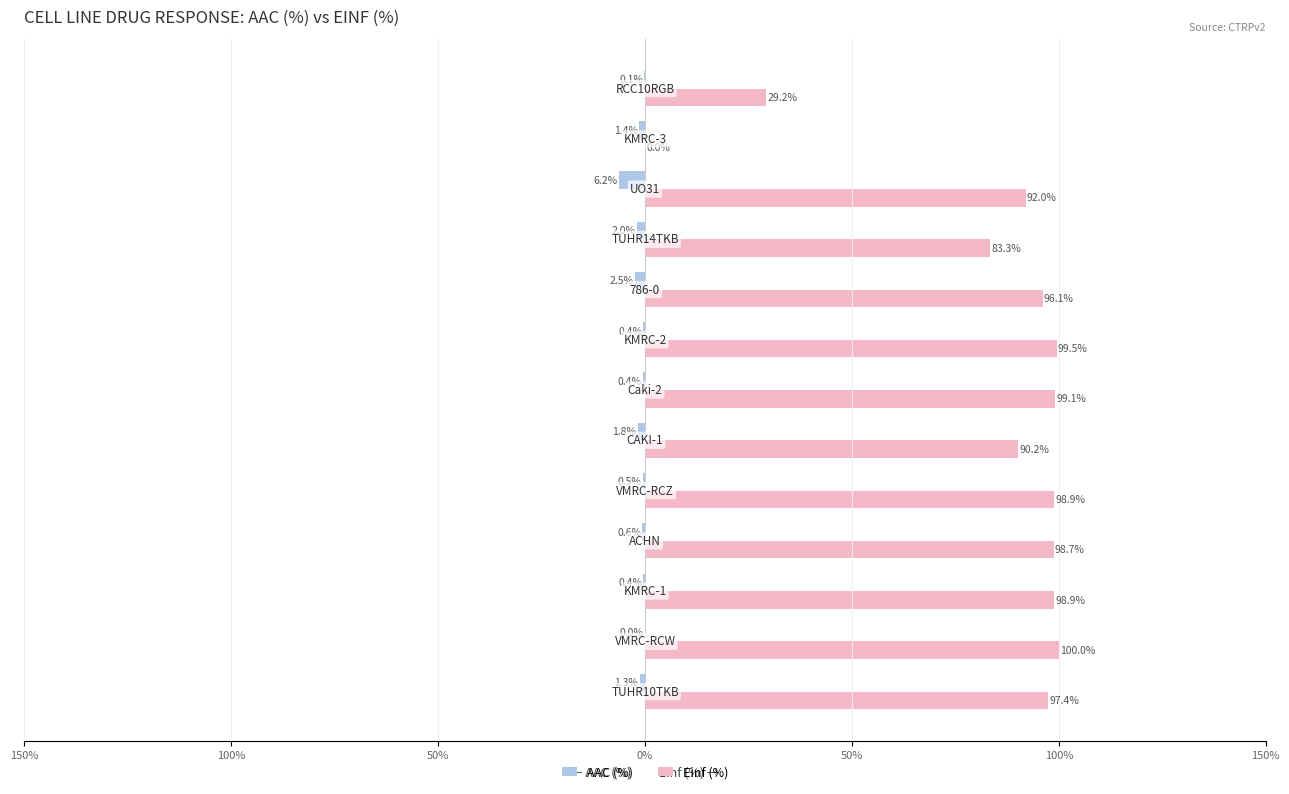

Which series has the largest range (max minus min)?

Einf (%)